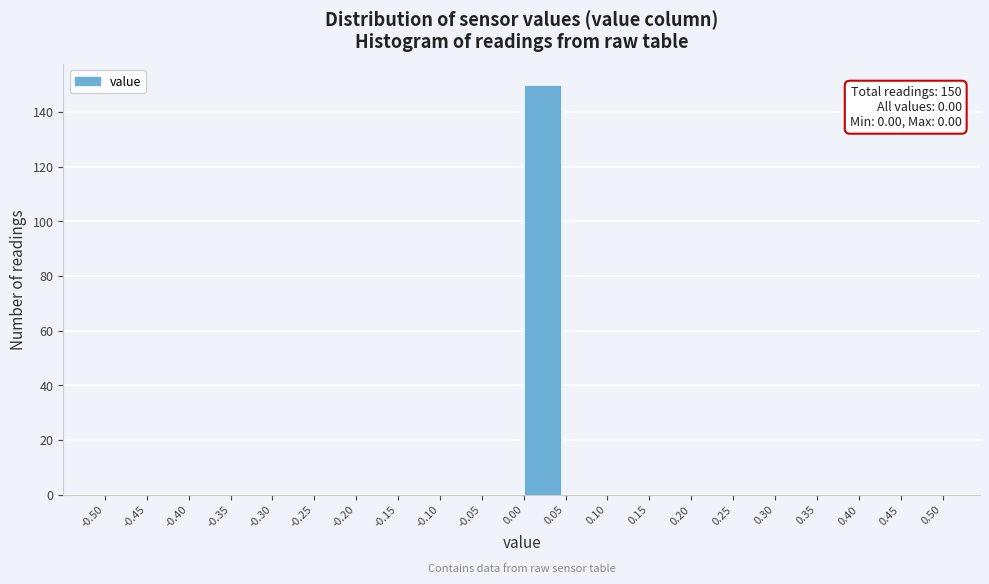

Over which range of the x-axis is the bar tallest?

0.00 to 0.05